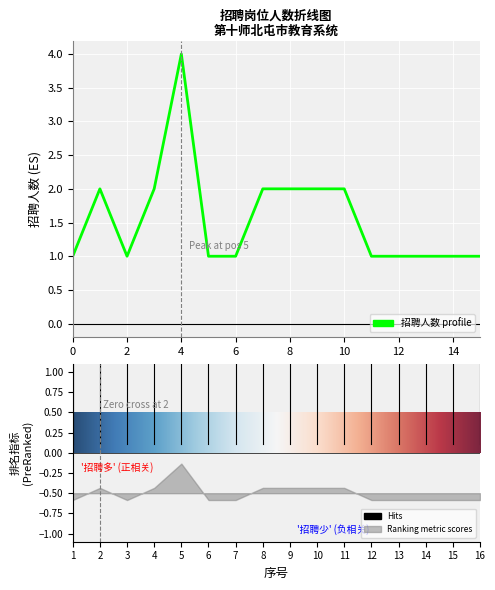

How many interior local valleys (lower than both neighbors) does the data have?

1